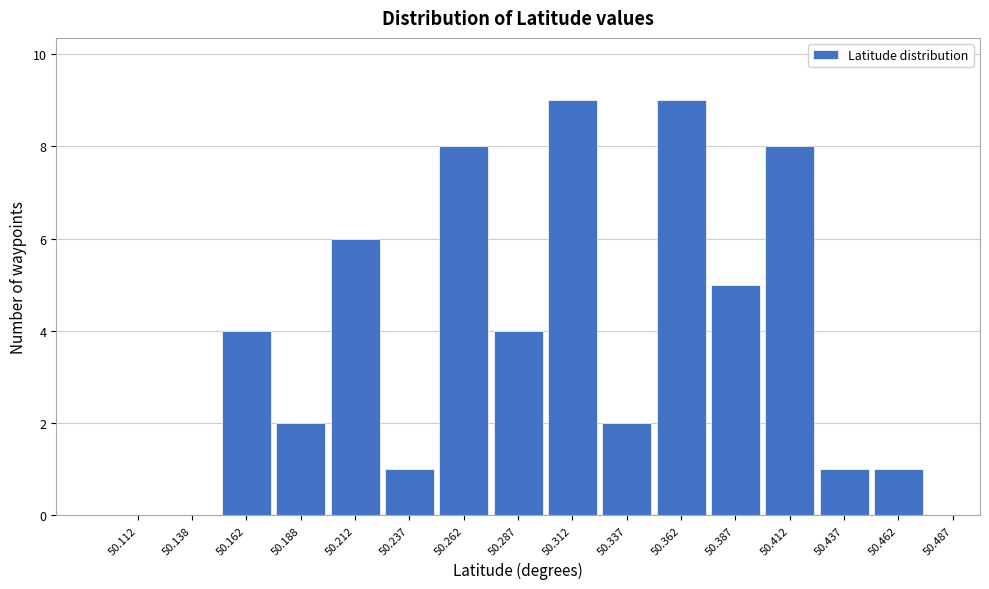

Reading left to right, transcribe this chart: for each bar, give the range it covers on the x-axis and its height. The values are not printed on the chart, so give them approximately, as read against the axis.

50.100 to 50.125: 0
50.125 to 50.150: 0
50.150 to 50.175: 4
50.175 to 50.200: 2
50.200 to 50.225: 6
50.225 to 50.250: 1
50.250 to 50.275: 8
50.275 to 50.300: 4
50.300 to 50.325: 9
50.325 to 50.350: 2
50.350 to 50.375: 9
50.375 to 50.400: 5
50.400 to 50.425: 8
50.425 to 50.450: 1
50.450 to 50.475: 1
50.475 to 50.500: 0